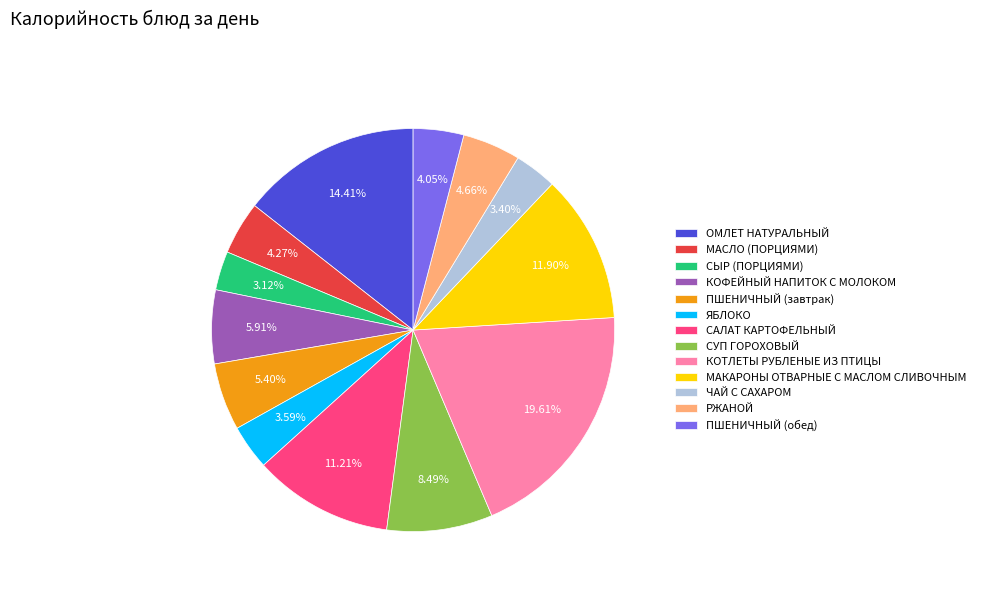

Which slice is the largest?

КОТЛЕТЫ РУБЛЕНЫЕ ИЗ ПТИЦЫ